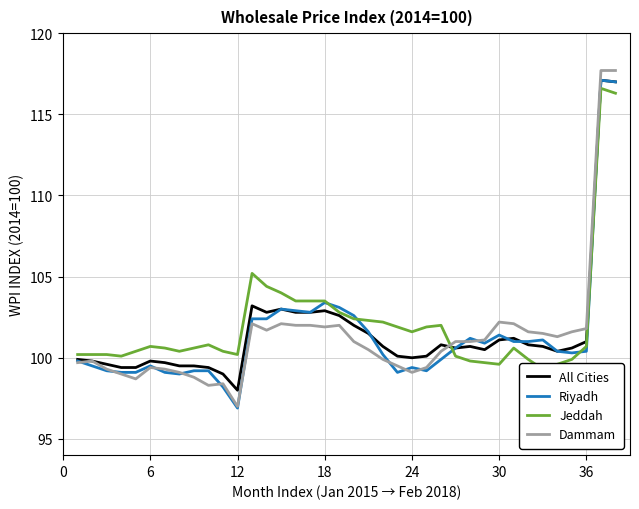

Is it true that Dammam equals 147.6 at 18?

False